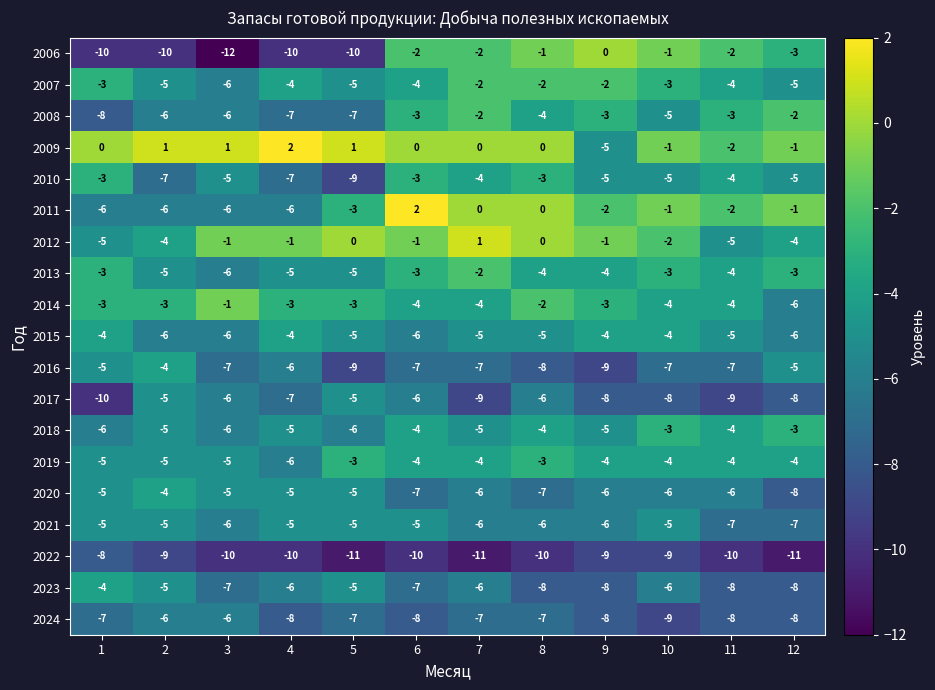

Count the 2017 values in the range -8 to -6.

7